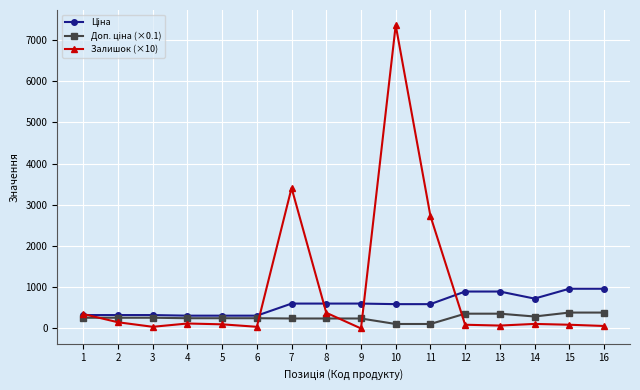

What is the spread (max minus min) of values at 8?

362.2